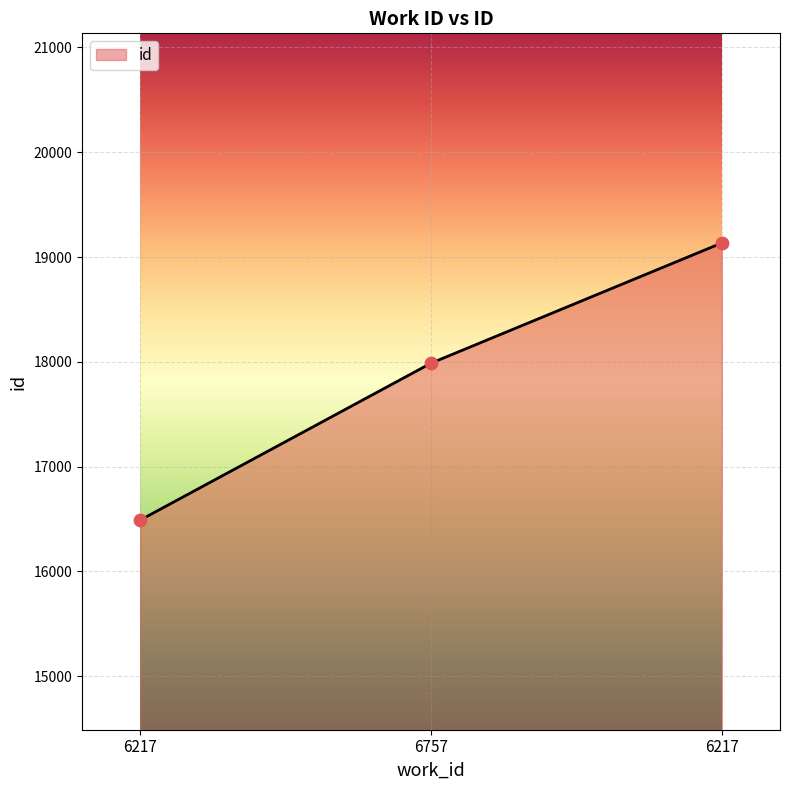

What is the change in value from 6217 to 6217?

+2644